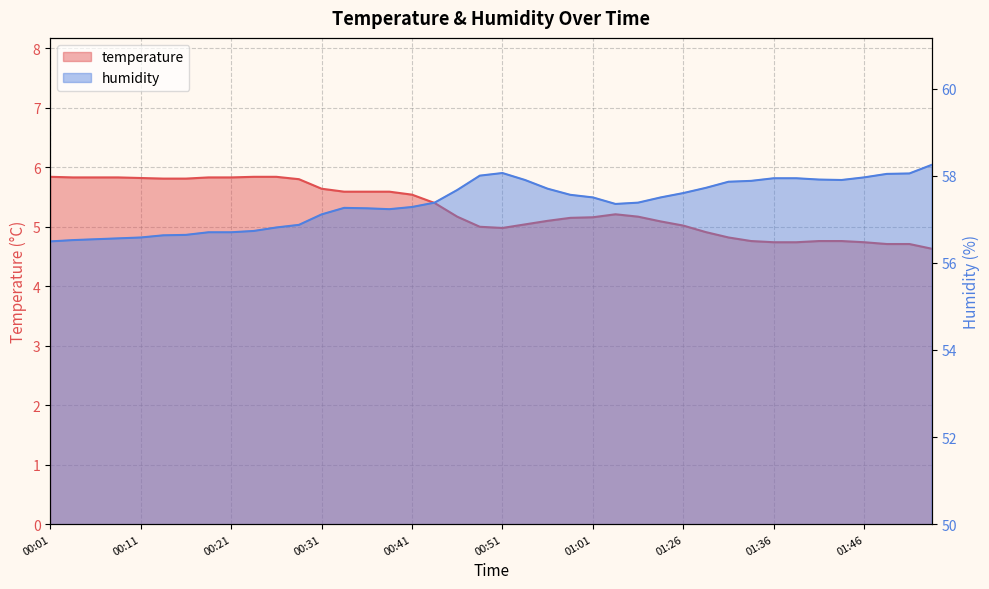

Reading left to right, list all the values displayed in this chart.

temperature: 5.8	5.8	5.8	5.8	5.8	5.8	5.8	5.8	5.8	5.8	5.8	5.8	5.6	5.6	5.6	5.6	5.5	5.4	5.2	5.0	5.0	5.0	5.1	5.2	5.2	5.2	5.2	5.1	5.0	4.9	4.8	4.8	4.7	4.7	4.8	4.8	4.7	4.7	4.7	4.6
humidity: 56.5	56.5	56.5	56.6	56.6	56.6	56.6	56.7	56.7	56.7	56.8	56.9	57.1	57.3	57.2	57.2	57.3	57.4	57.7	58.0	58.1	57.9	57.7	57.6	57.5	57.4	57.4	57.5	57.6	57.7	57.9	57.9	57.9	57.9	57.9	57.9	58.0	58.0	58.0	58.2